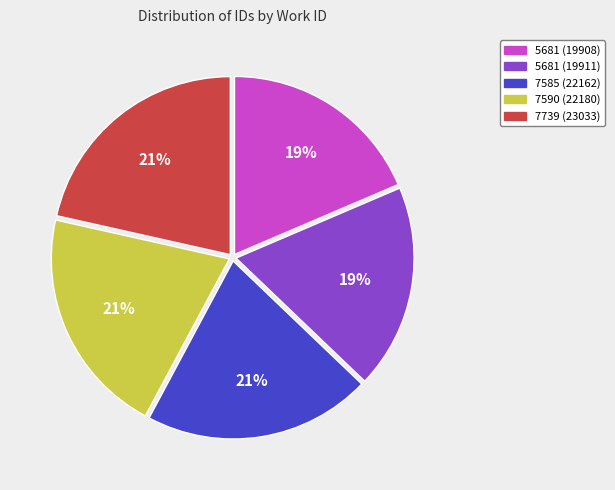

To the nearest percent, what portion does 5681 (19911) represent?

19%